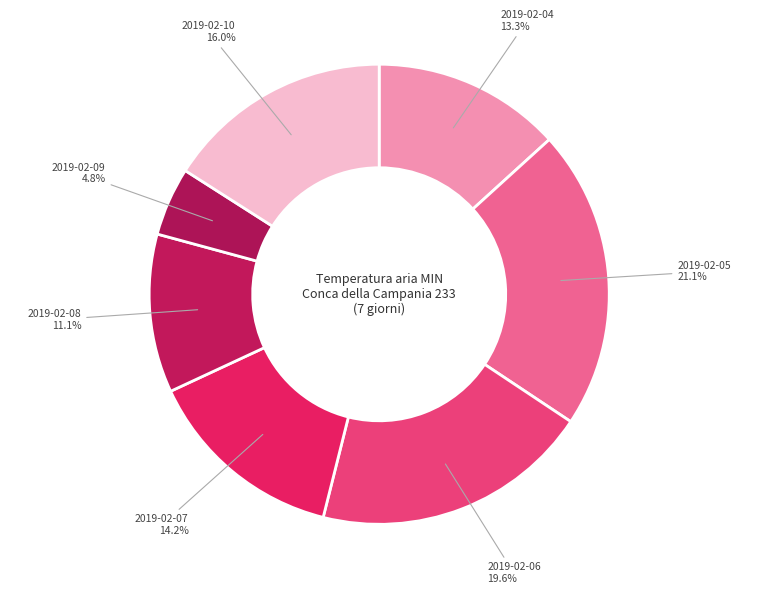

Which slice is the largest?

2019-02-05